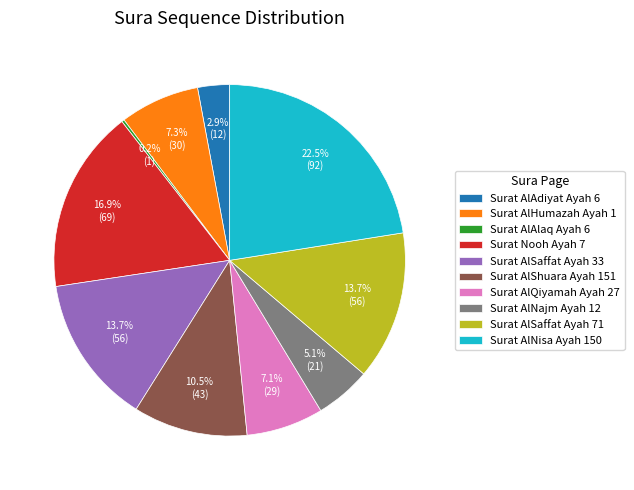

Is Surat AlSaffat Ayah 33 the majority of the pie?

No